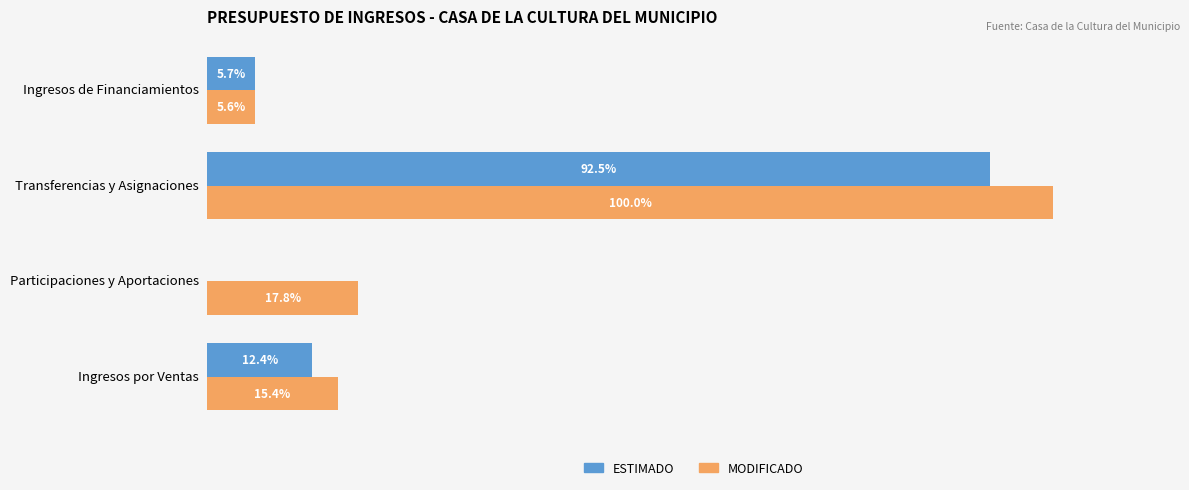

At which label is ESTIMADO closest to 46?

Ingresos por Ventas